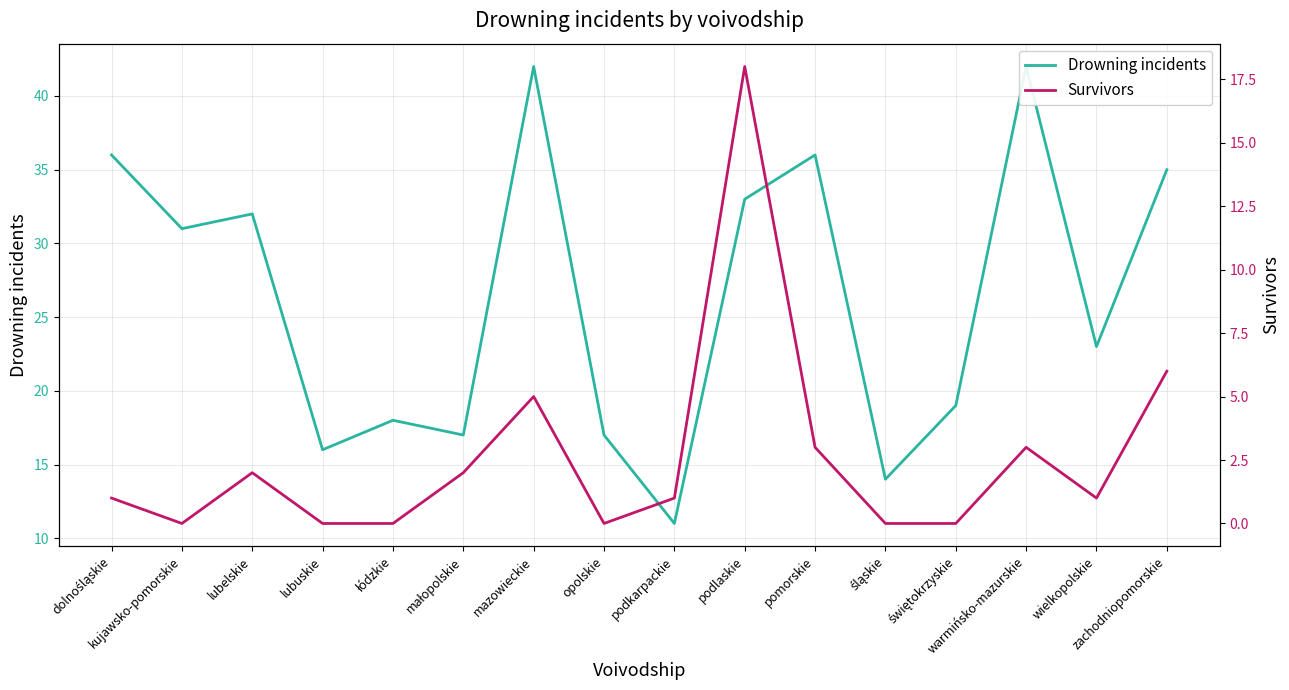

At which category does Drowning incidents reach its first local valley?

kujawsko-pomorskie